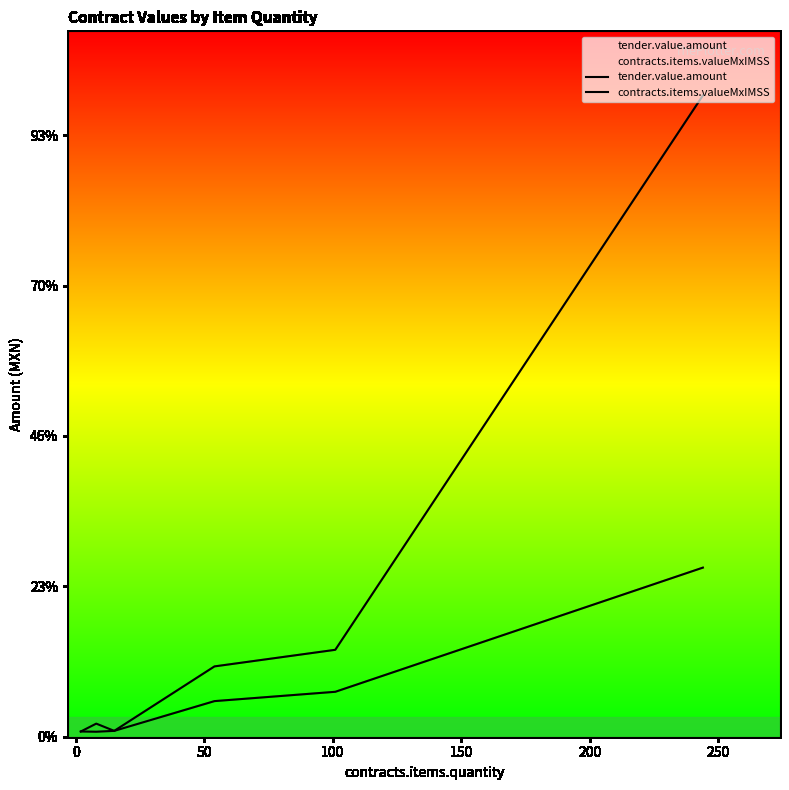

What is the total value across all series at 100?

7044.2